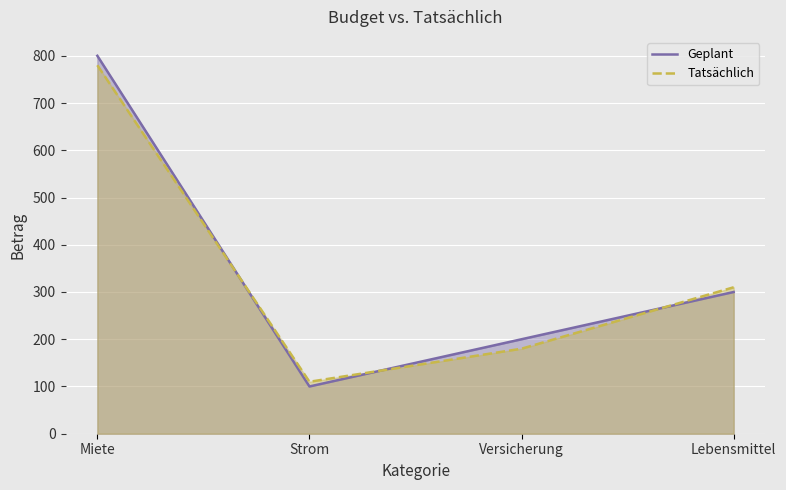

Rank the series at Strom from highest to lowest value.

Tatsächlich, Geplant